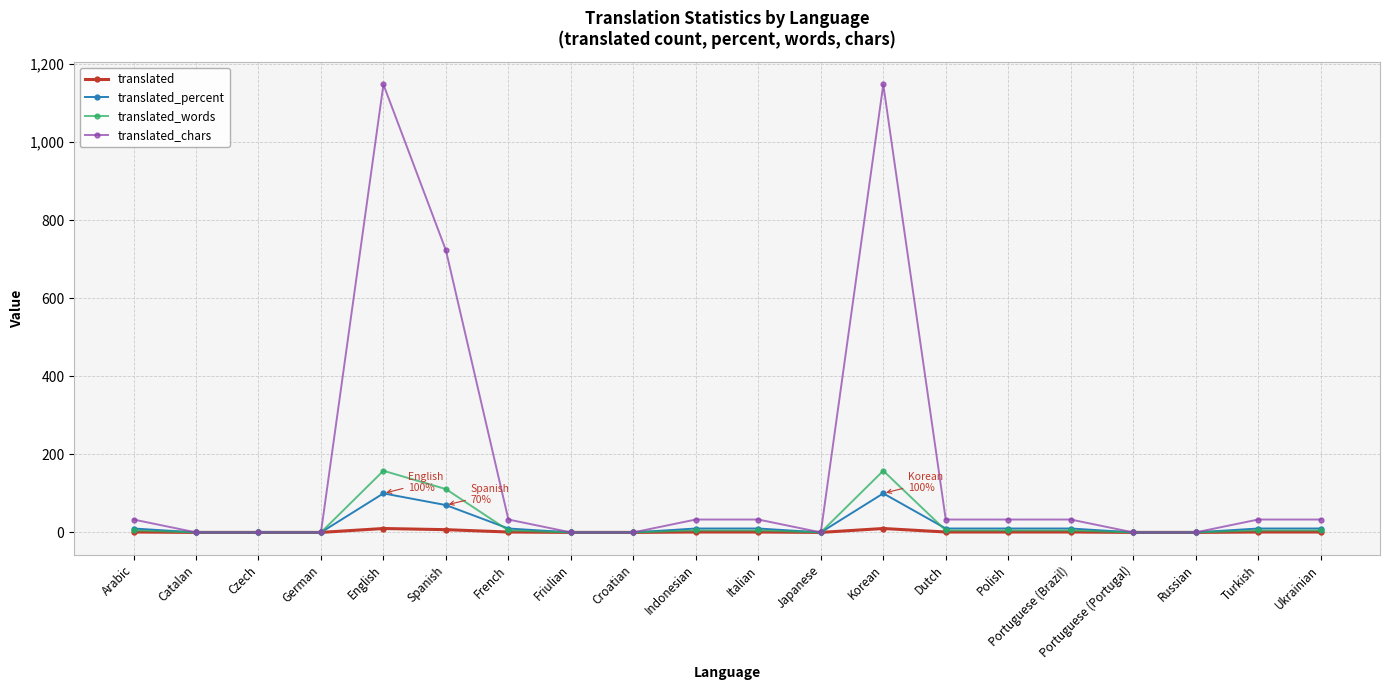

Rank the series by their maximum value, from lowest to highest.

translated, translated_percent, translated_words, translated_chars